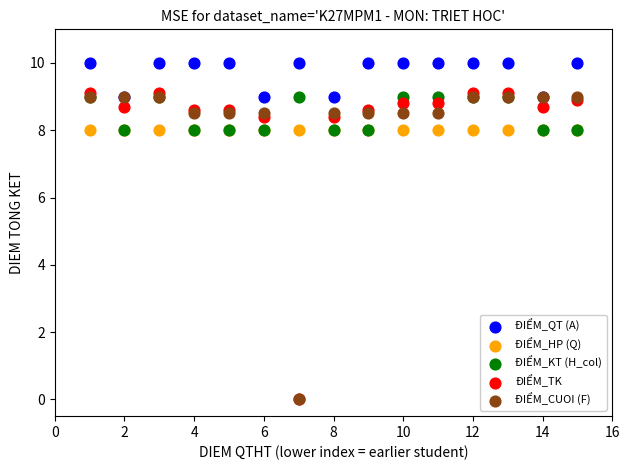

What are all the series names shown in the legend?

ĐIỂM_QT (A), ĐIỂM_HP (Q), ĐIỂM_KT (H_col), ĐIỂM_TK, ĐIỂM_CUOI (F)